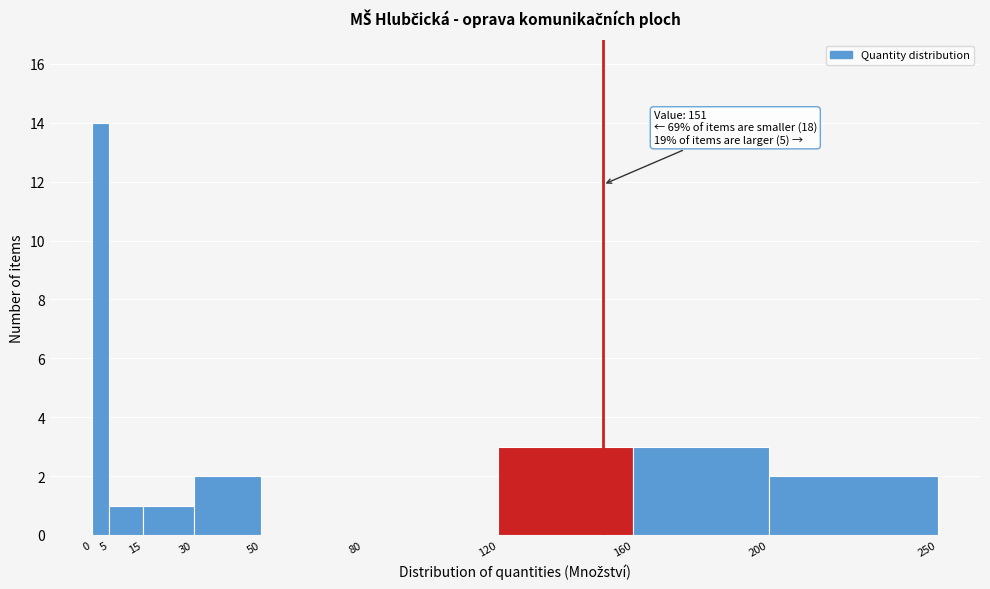

Over which range of the x-axis is the bar tallest?

0 to 5